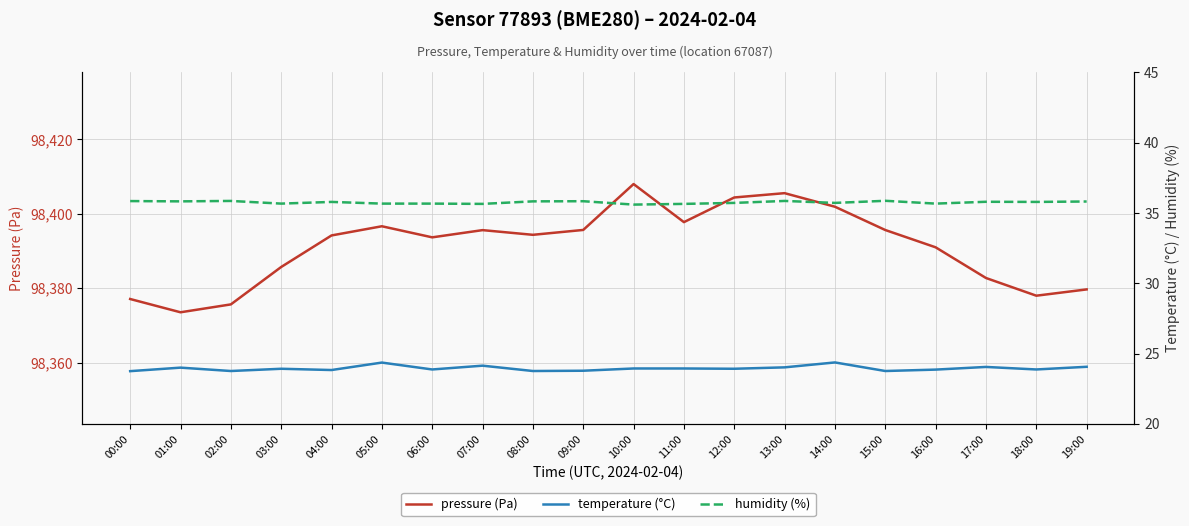

How many data points in pressure (Pa) are above 98394?

11